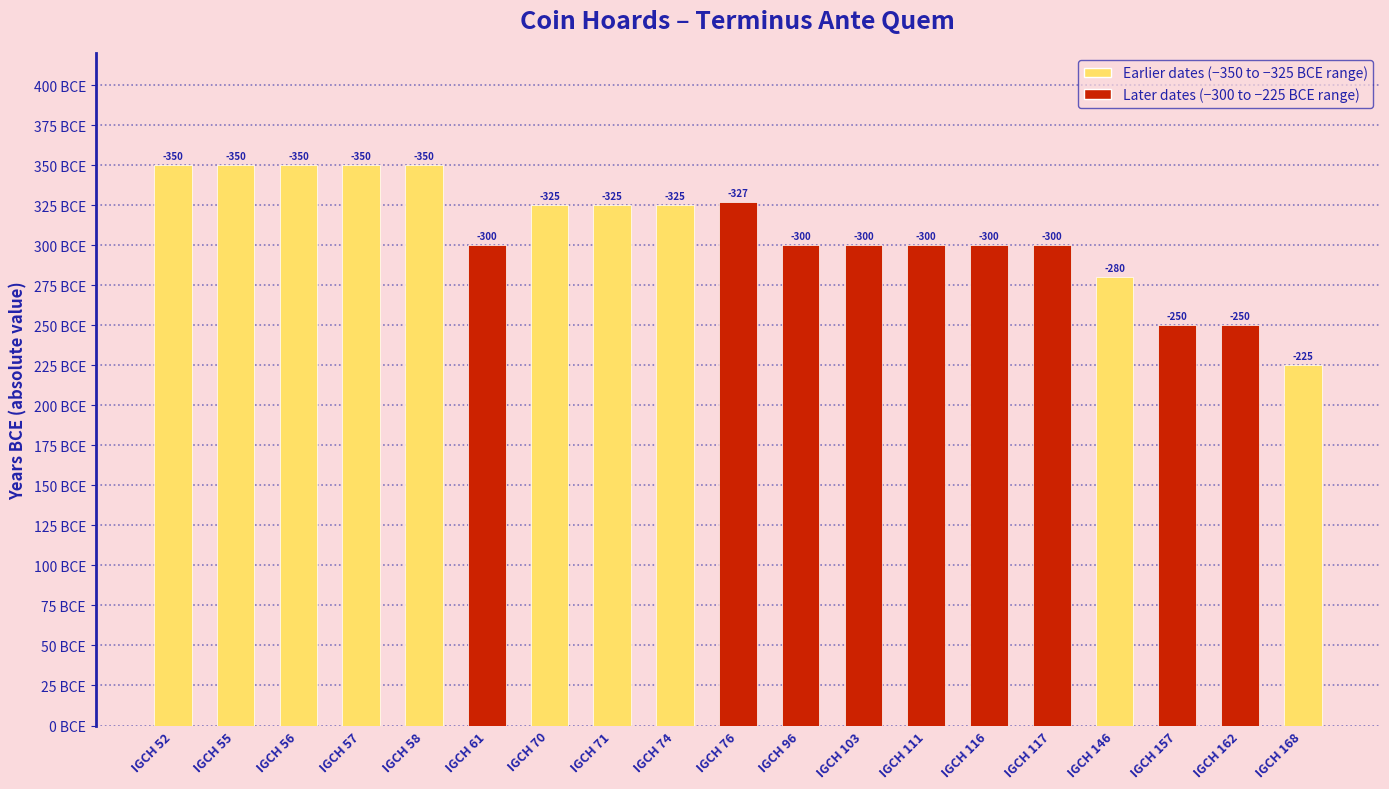

Does the chart contain any negative values?

No